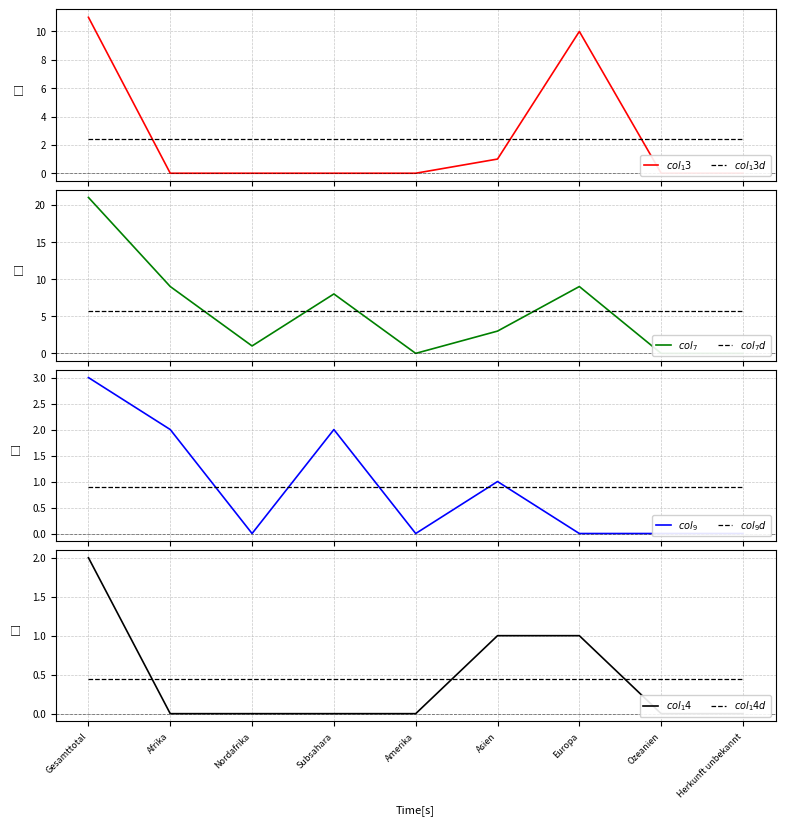

The value of col_14 (Widerrufe Asyl) at Gesamttotal is 1. True or false?

False